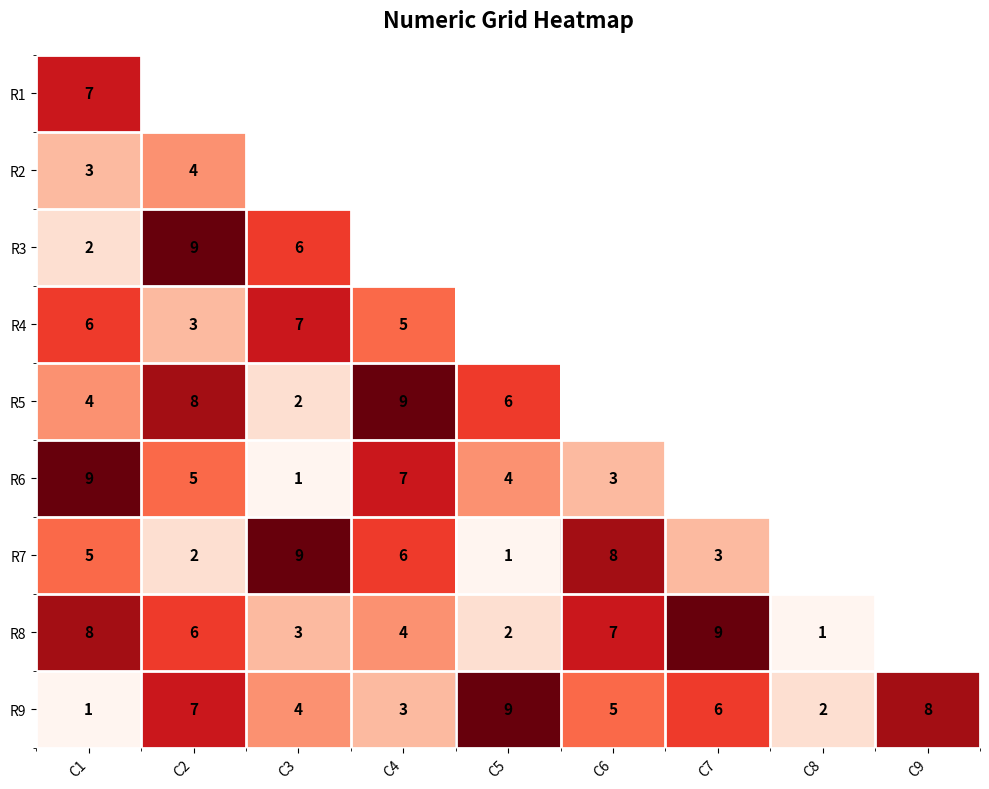

Read the R9 value at C6.

5